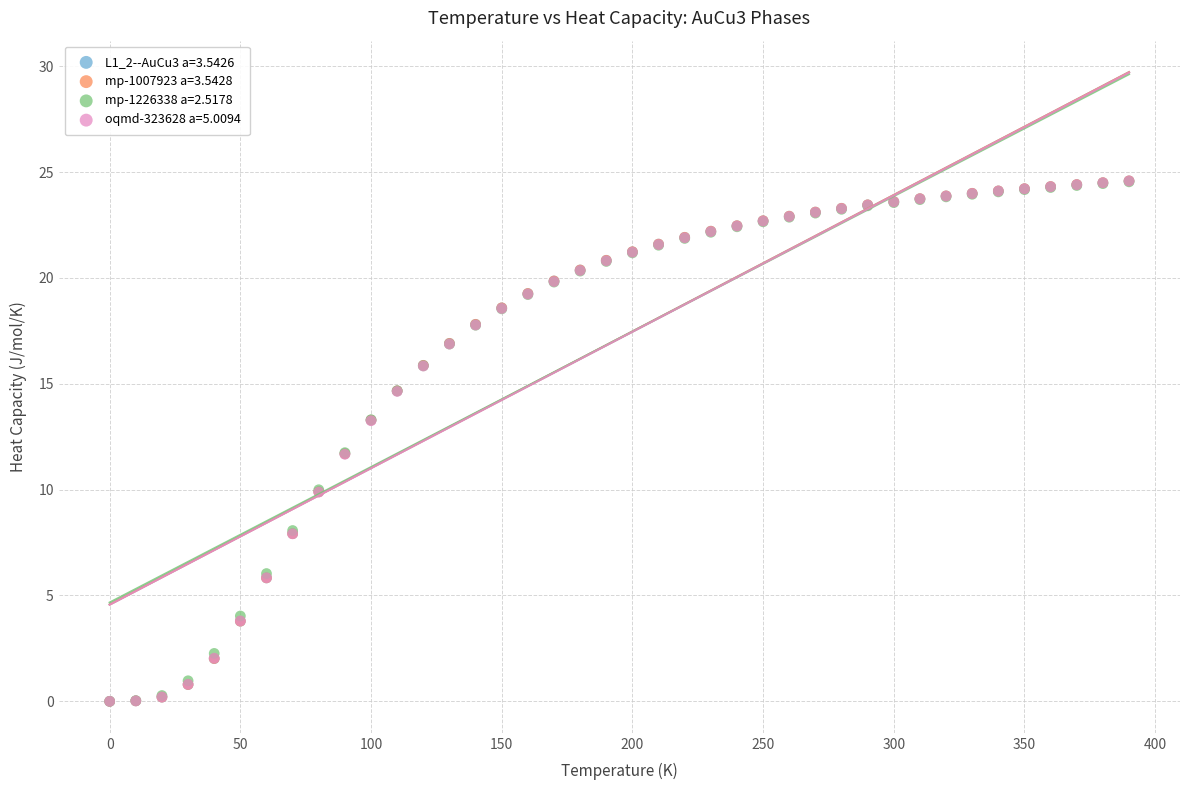

What are all the series names shown in the legend?

L1_2--AuCu3 a=3.5426, mp-1007923 a=3.5428, mp-1226338 a=2.5178, oqmd-323628 a=5.0094